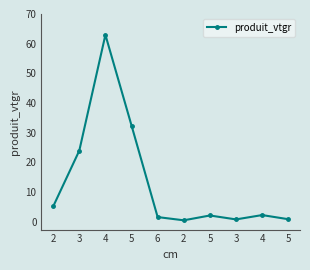

Read the value at 5.

32.4